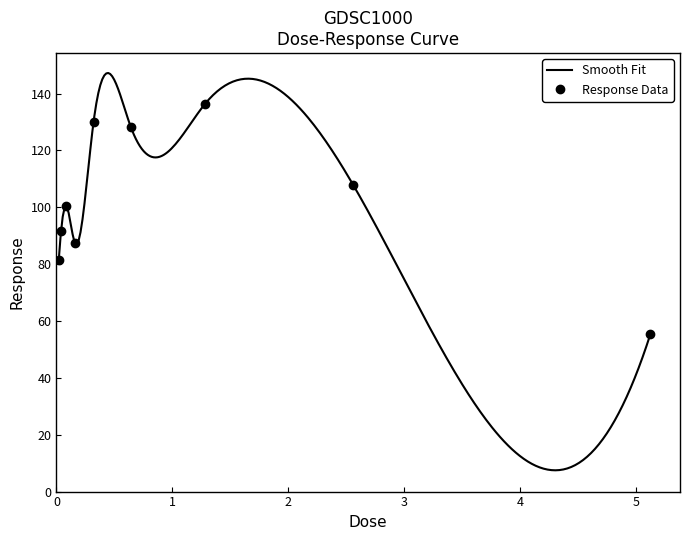

What is the value of the 5th point from the left?

130.0